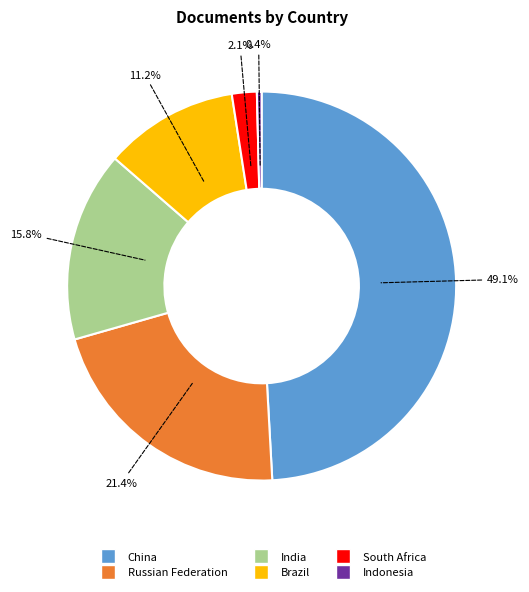

To the nearest percent, what is the difference between the largest and smallest slice percentages?

49%